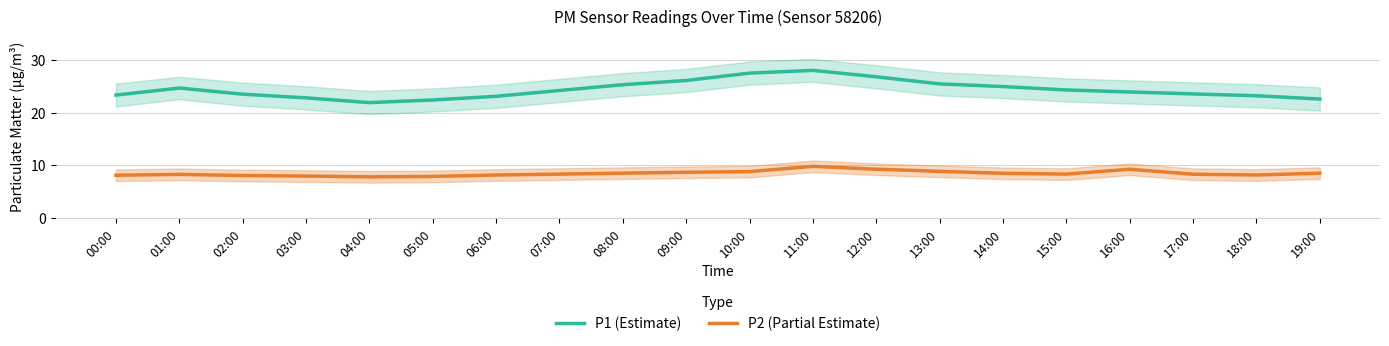

What is the maximum value for P1 (Estimate)?

28.0